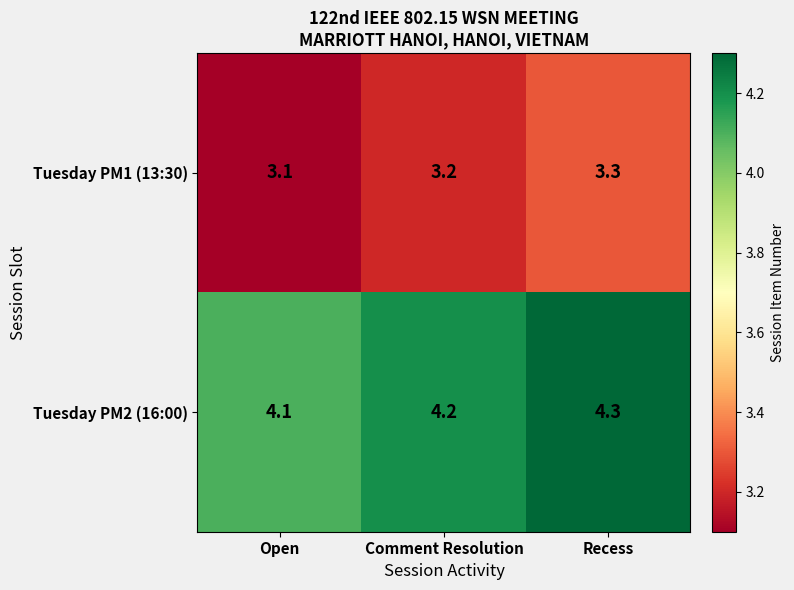

What value does the Tuesday PM1 (13:30) series have at Open?

3.1